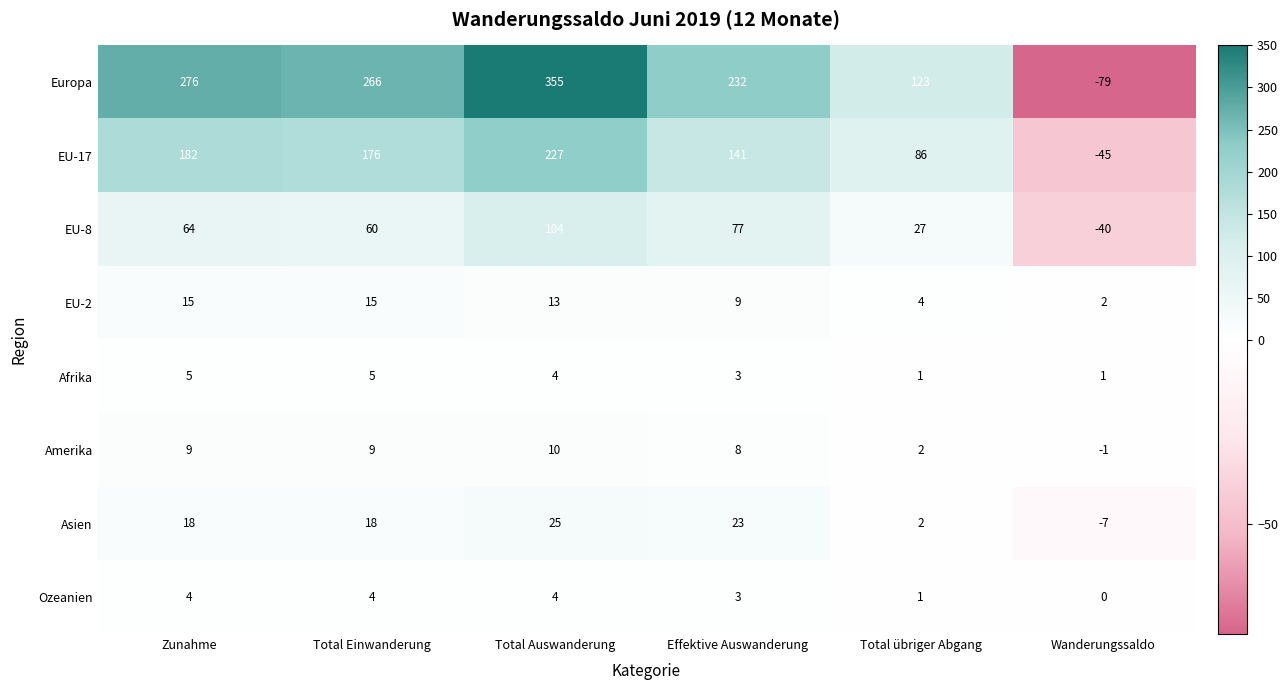

List the series in order of their peak value, lowest first.

Ozeanien, Afrika, Amerika, EU-2, Asien, EU-8, EU-17, Europa